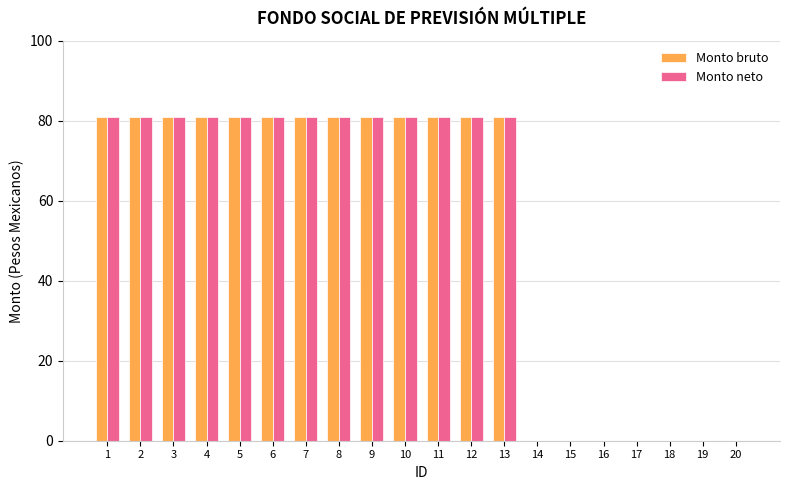

Are the bars horizontal?

No